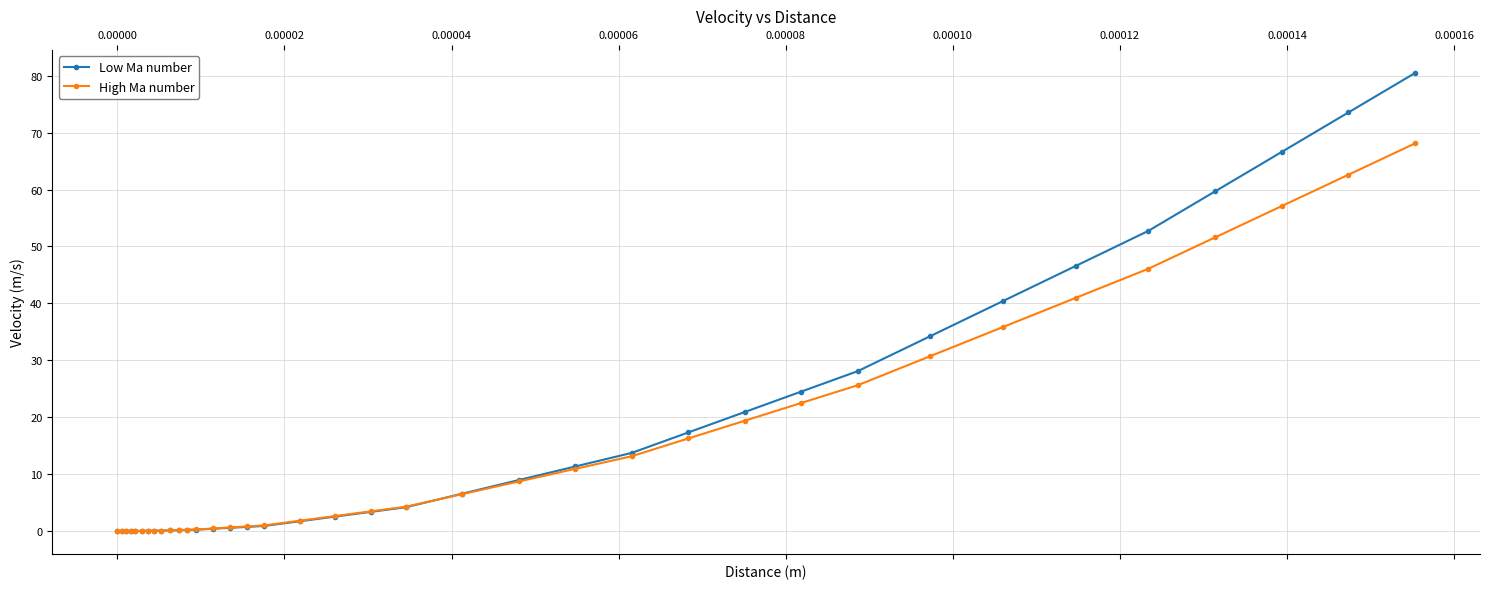

Which series has the largest range (max minus min)?

Low Ma number